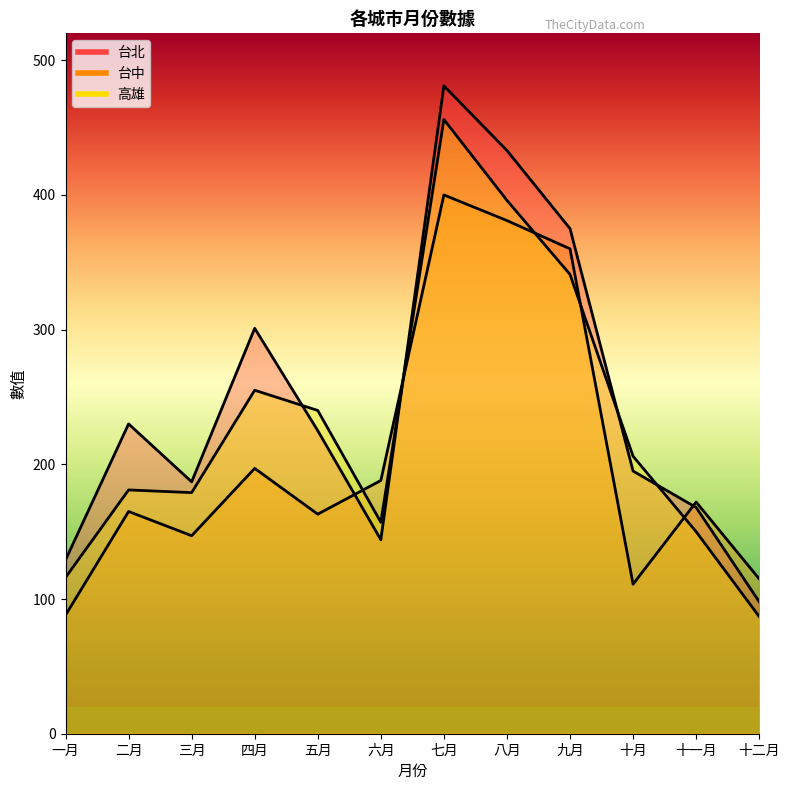

What is the label of the 12th point from the right?

一月